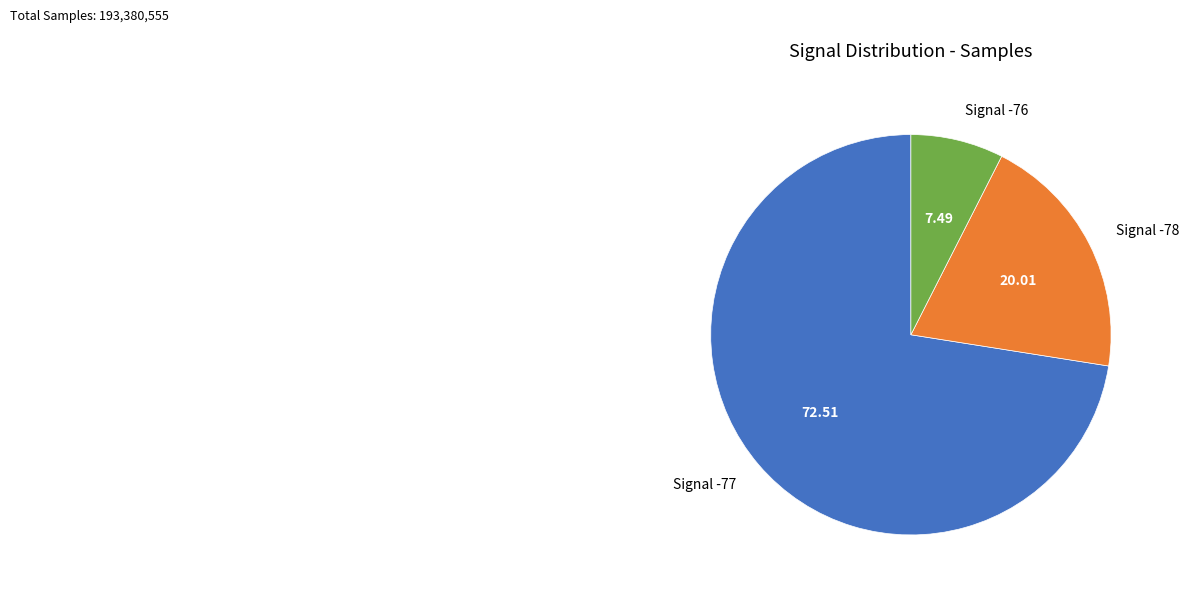

What is the ratio of the value at Signal -78 to the value at Signal -76?

2.7